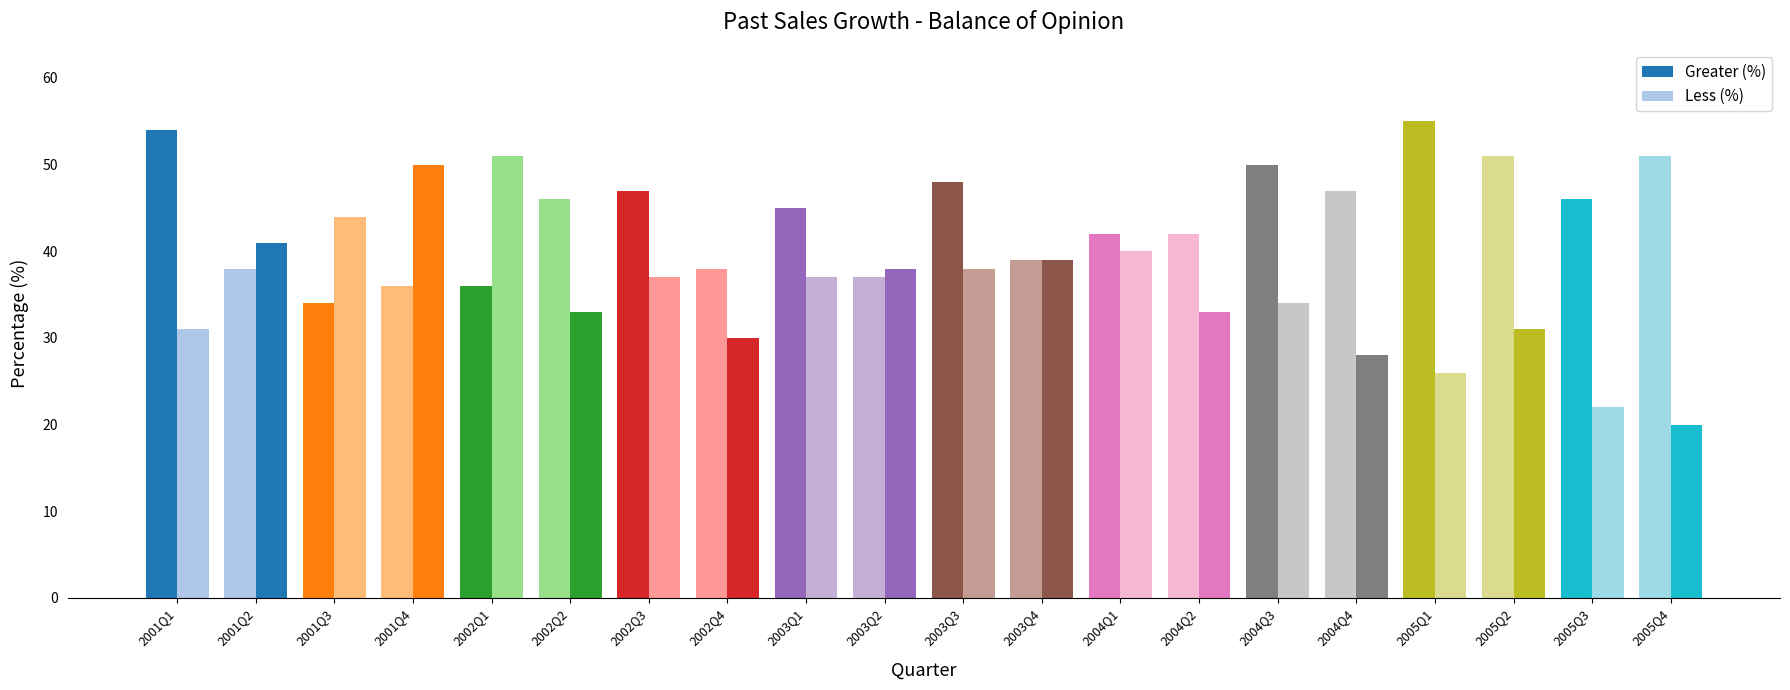

What is the label of the 17th bar from the right?

2001Q4